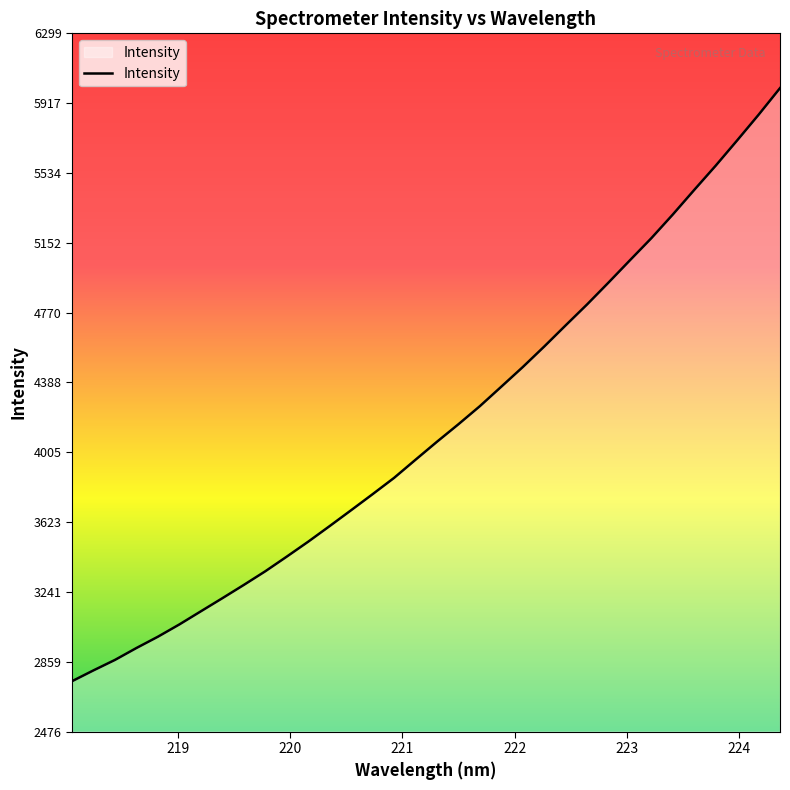

What is the minimum value shown in the chart?

2752.2